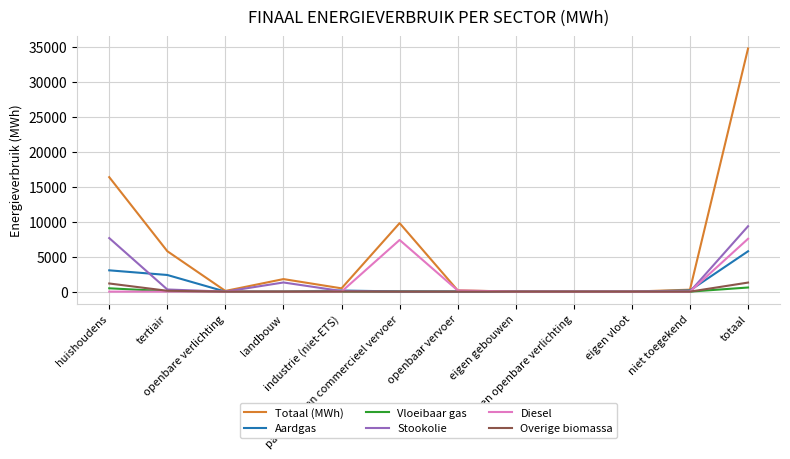

Which series has the largest total across all categories?

Totaal (MWh)